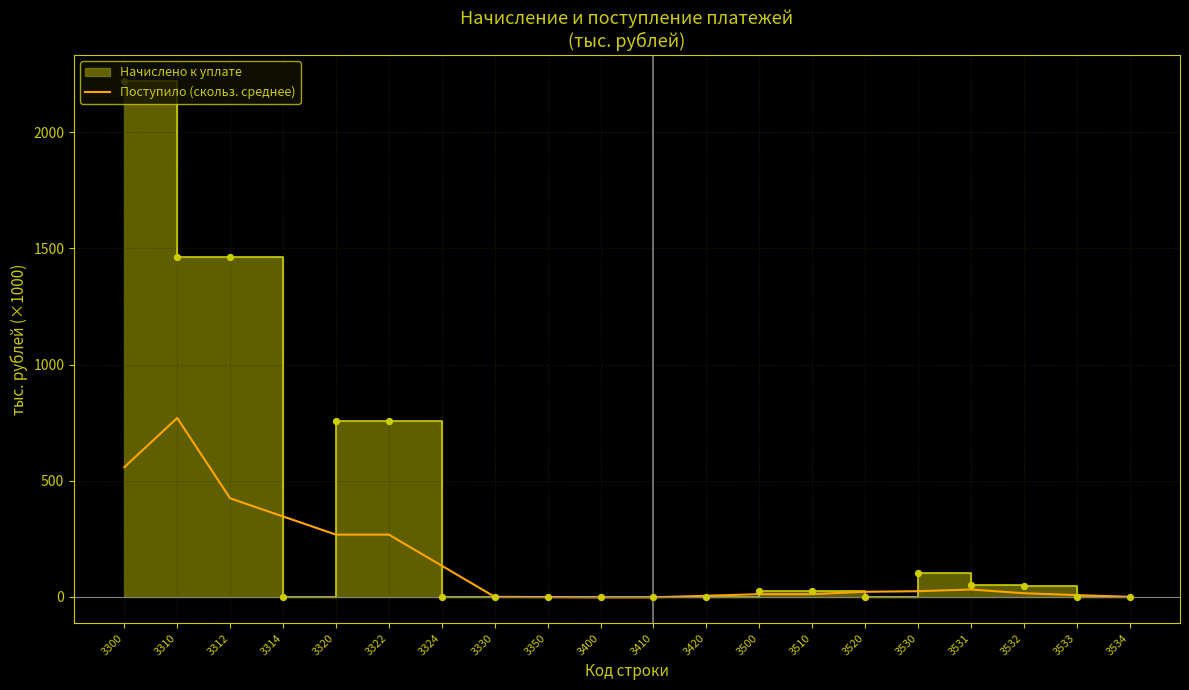

Approximately how many times larger is the value at 3324 compared to 3310?

0.2